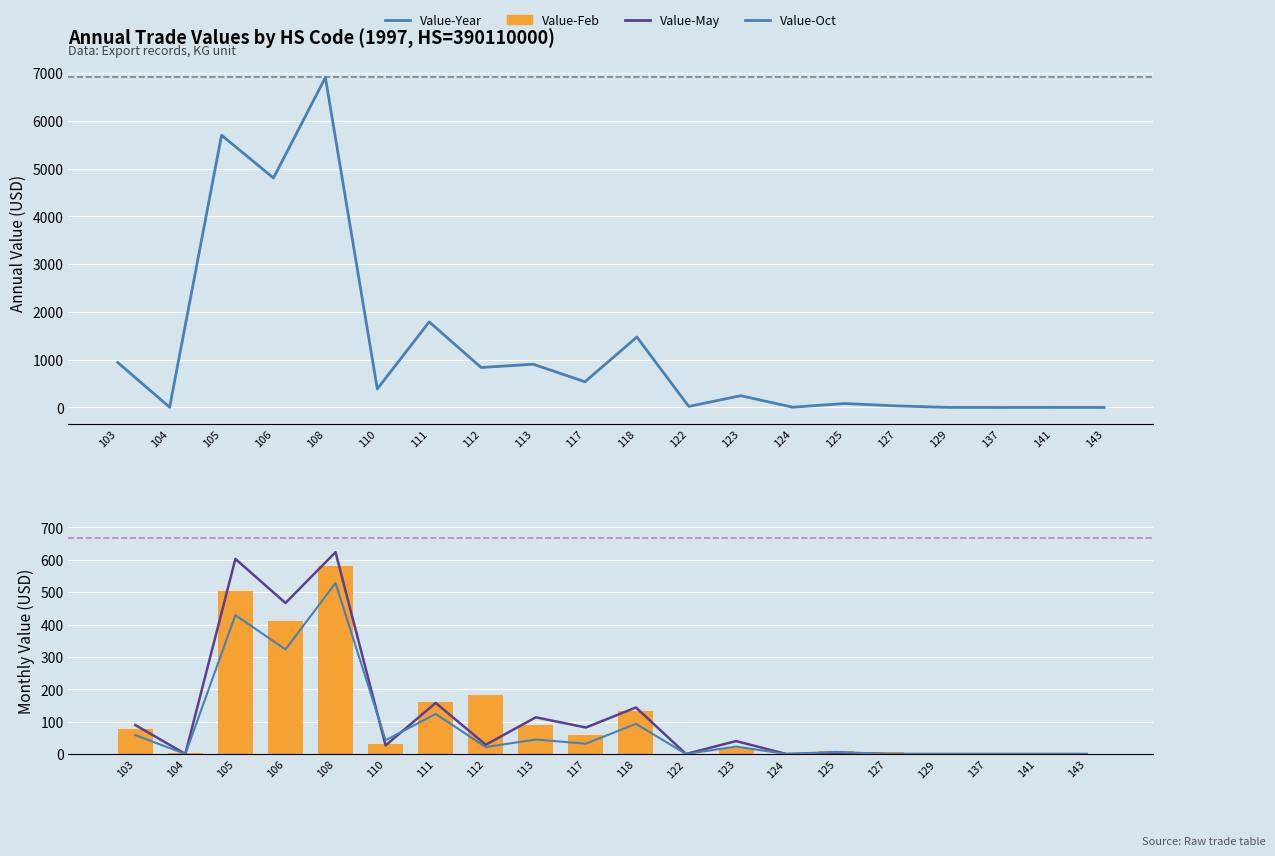

Which category has the highest value in the Value-Feb series?

108